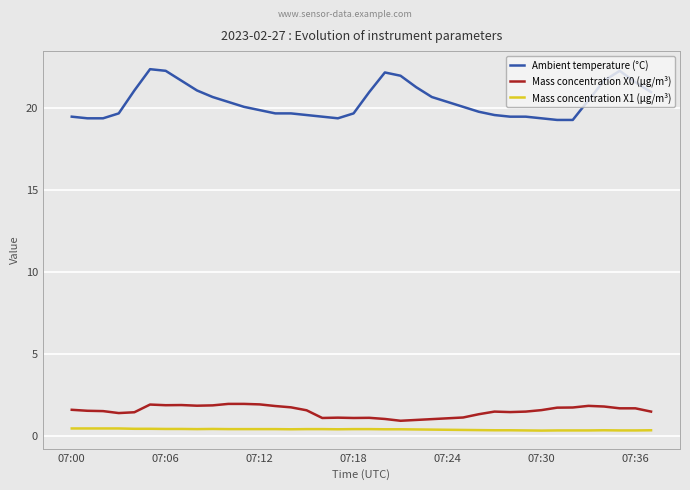

Which series has the largest total across all categories?

Ambient temperature (°C)